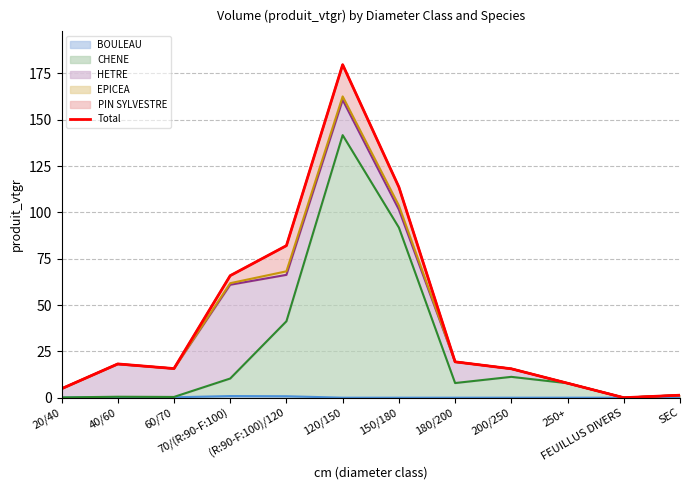

Rank the categories by value from highest to lowest.

120/150, 150/180, (R:90-F:100)/120, 70/(R:90-F:100), 180/200, 40/60, 60/70, 200/250, 250+, 20/40, SEC, FEUILLUS DIVERS